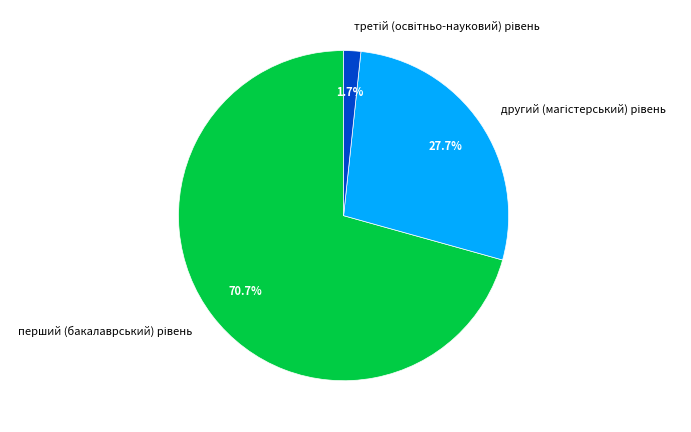

Is there any slice that represents more than half of the pie?

Yes